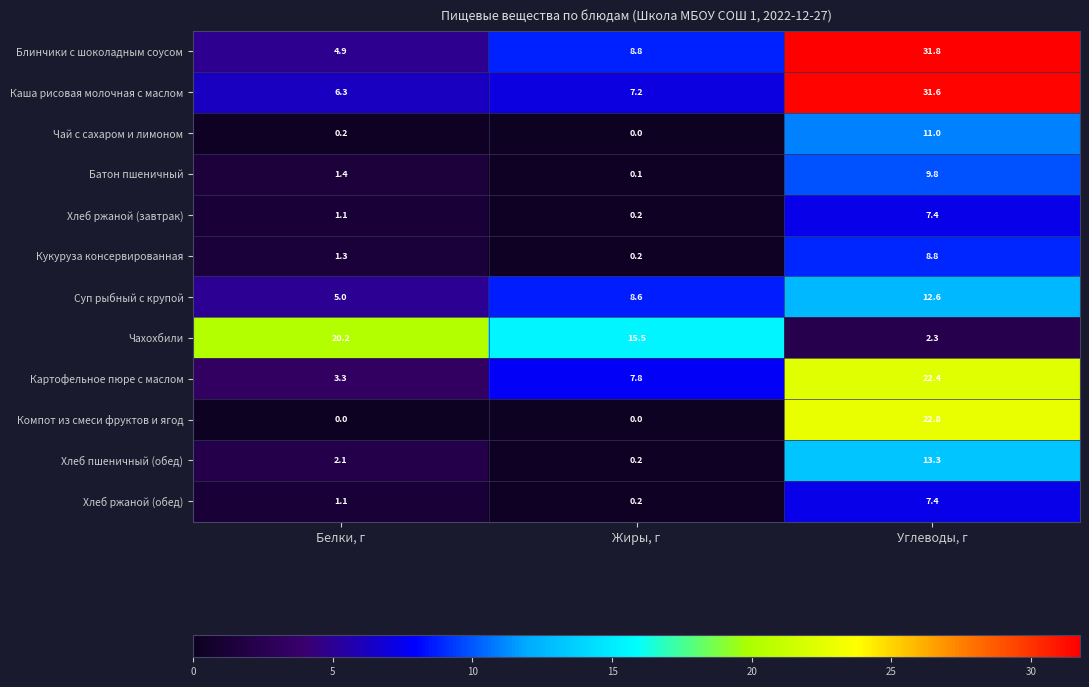

Which category has the highest value across all series?

Углеводы, г